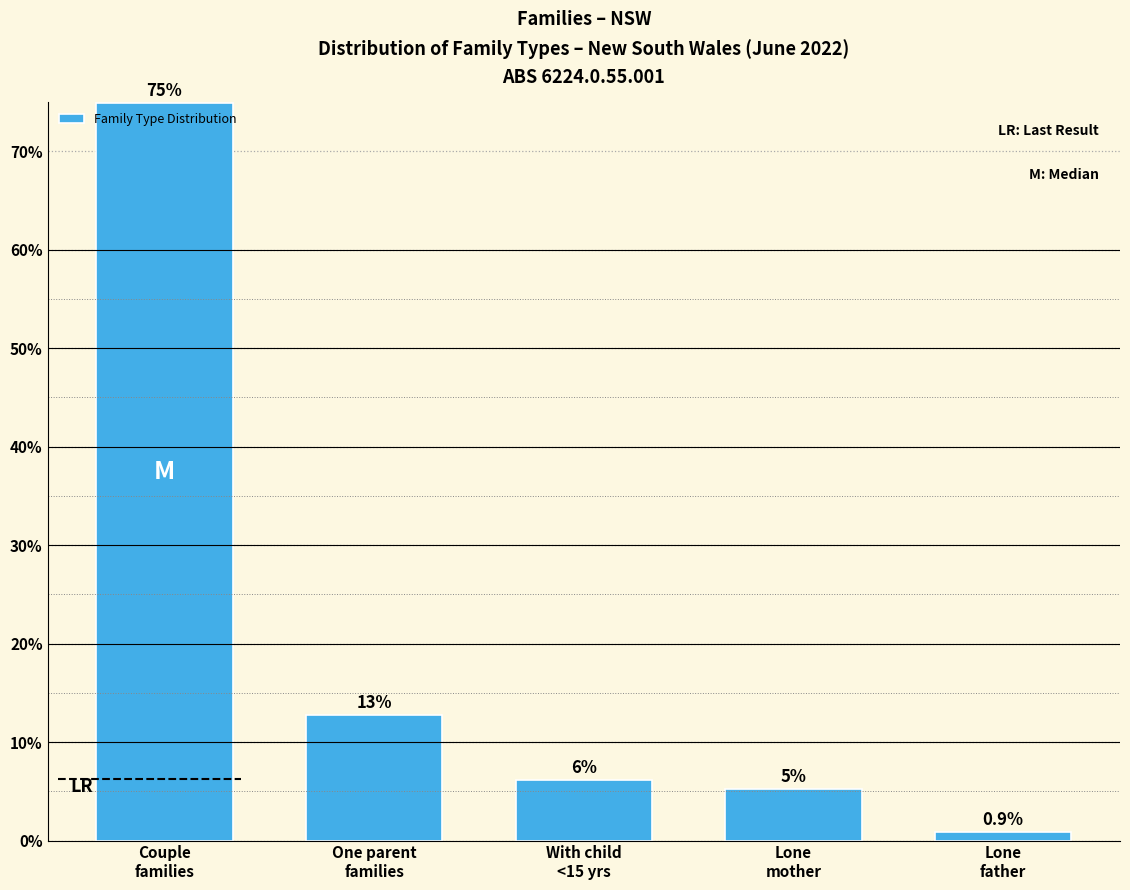

Are the bars horizontal?

No